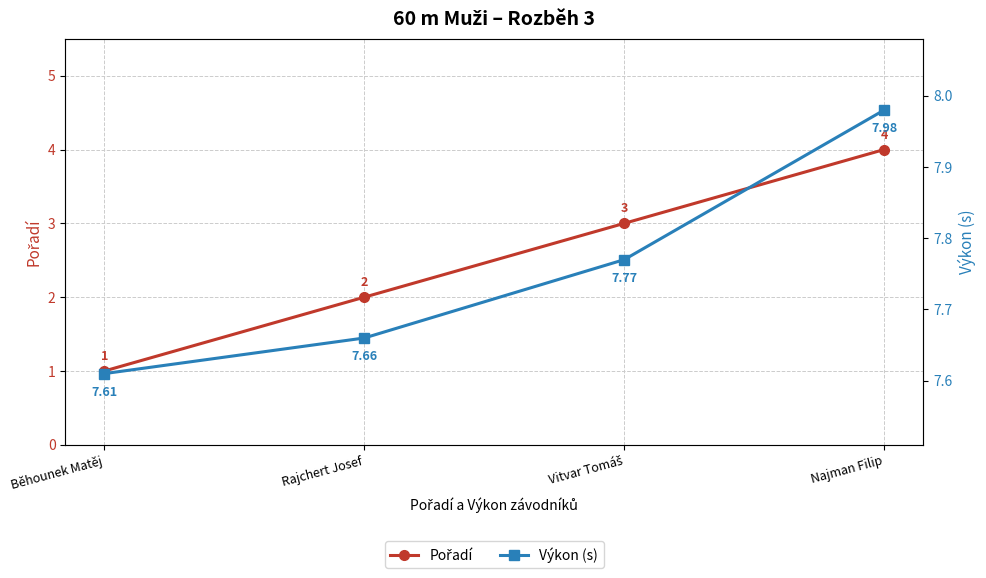

Reading left to right, transcribe all the data shown in this chart.

Pořadí: 1.0	2.0	3.0	4.0
Výkon (s): 7.6	7.7	7.8	8.0